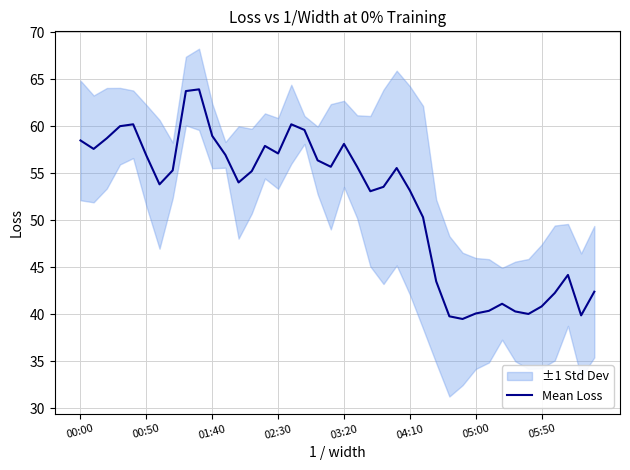

What is the sum of the values at 19 and 36?

98.0